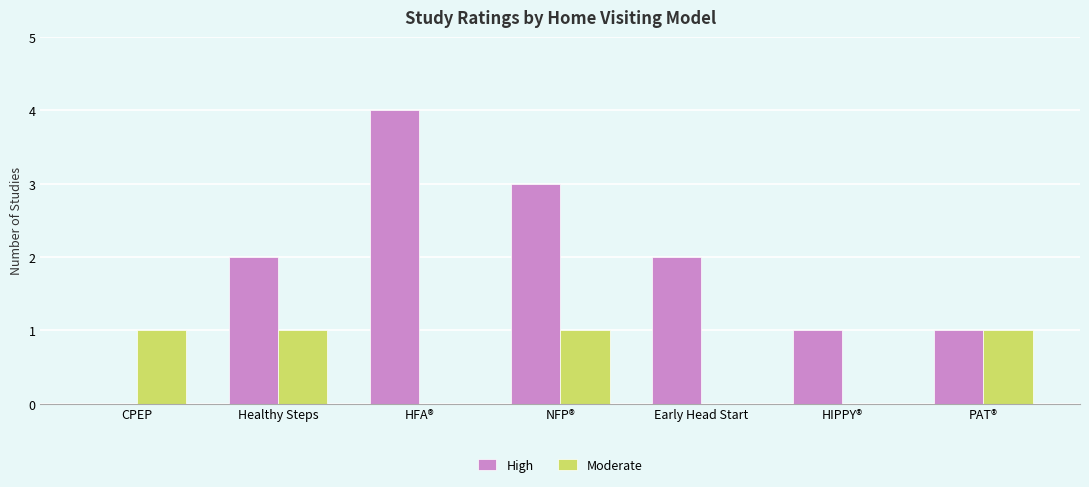

What is the sum of all Moderate values?

4